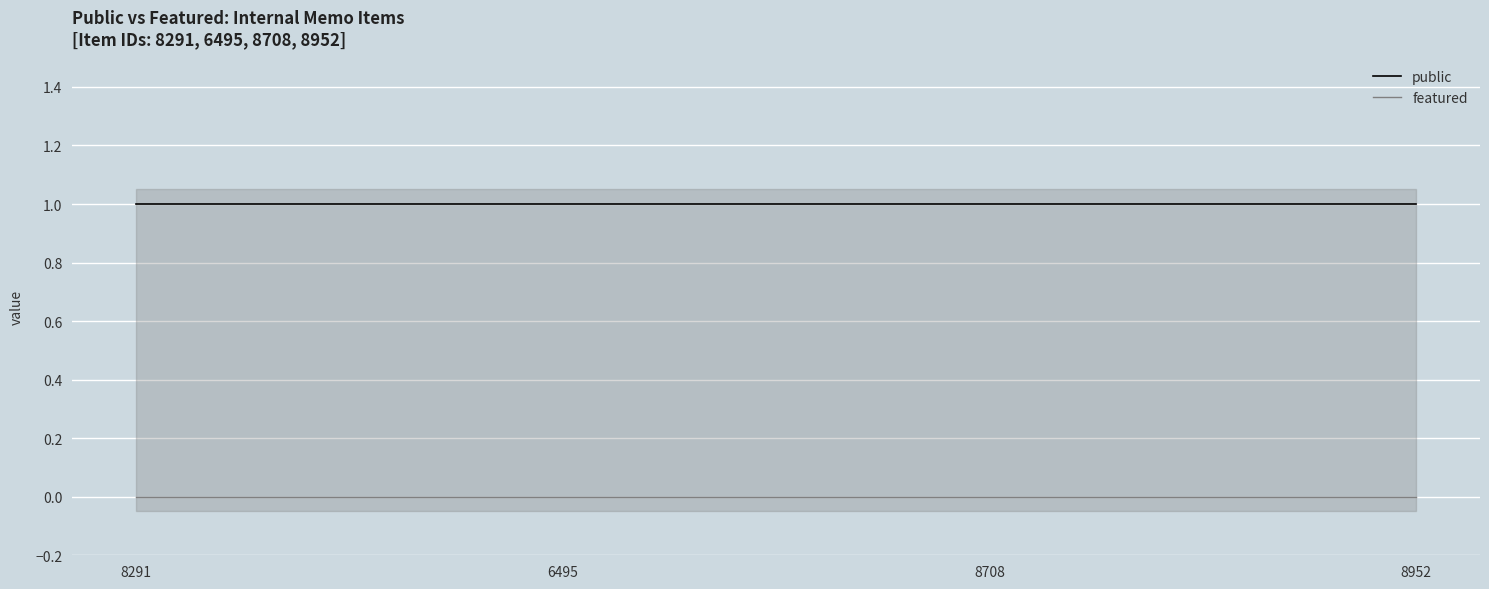

What is the label of the 1st point from the right?

8952